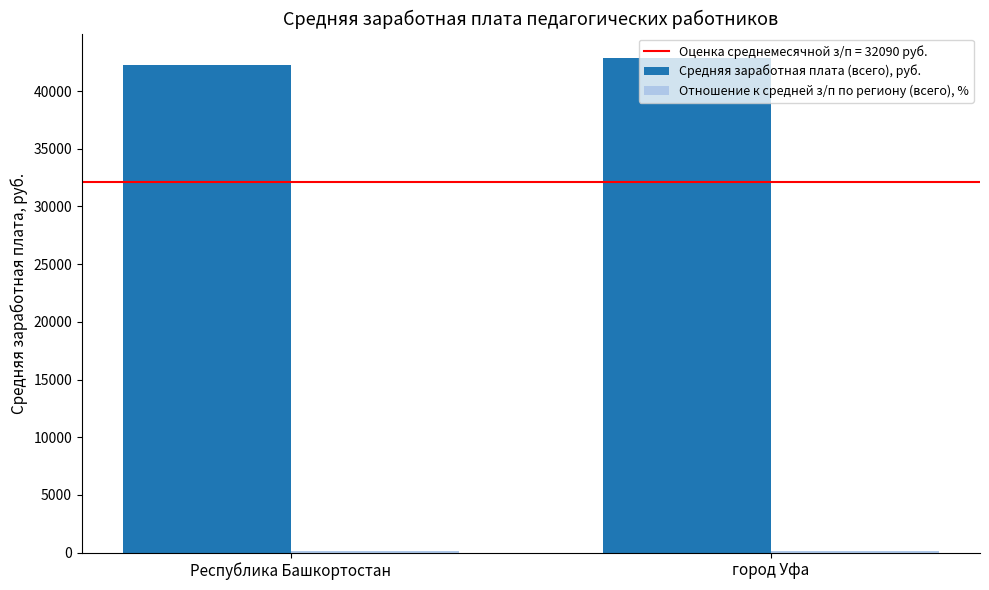

What is the maximum value shown in the chart?

42846.6